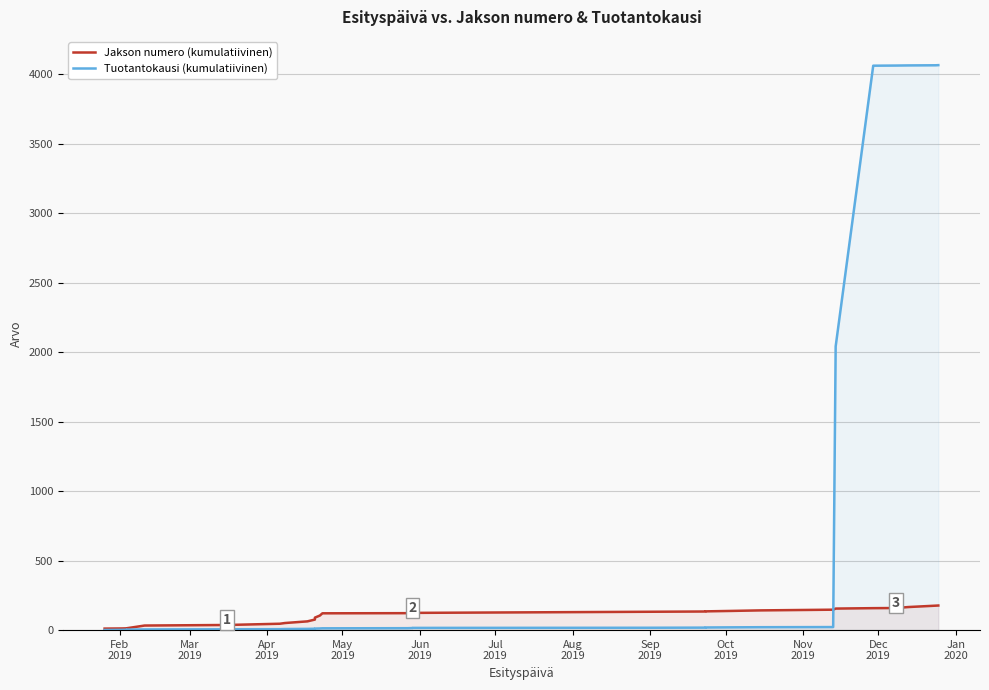

What is the difference between the second highest and second lowest values in the Jakson numero (kumulatiivinen) series?

164